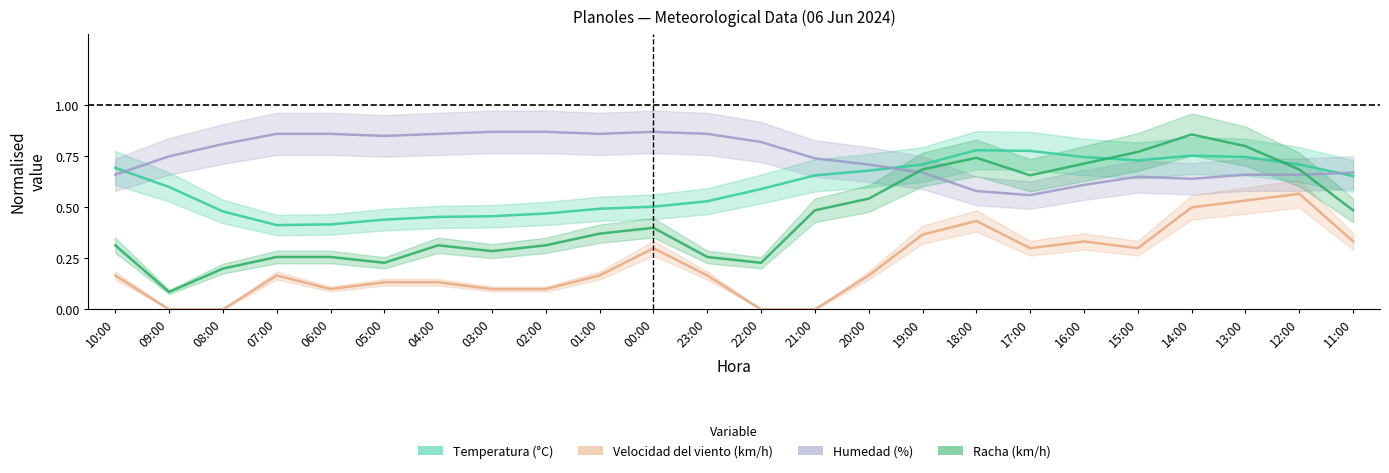

What position from the left is 02:00?

9